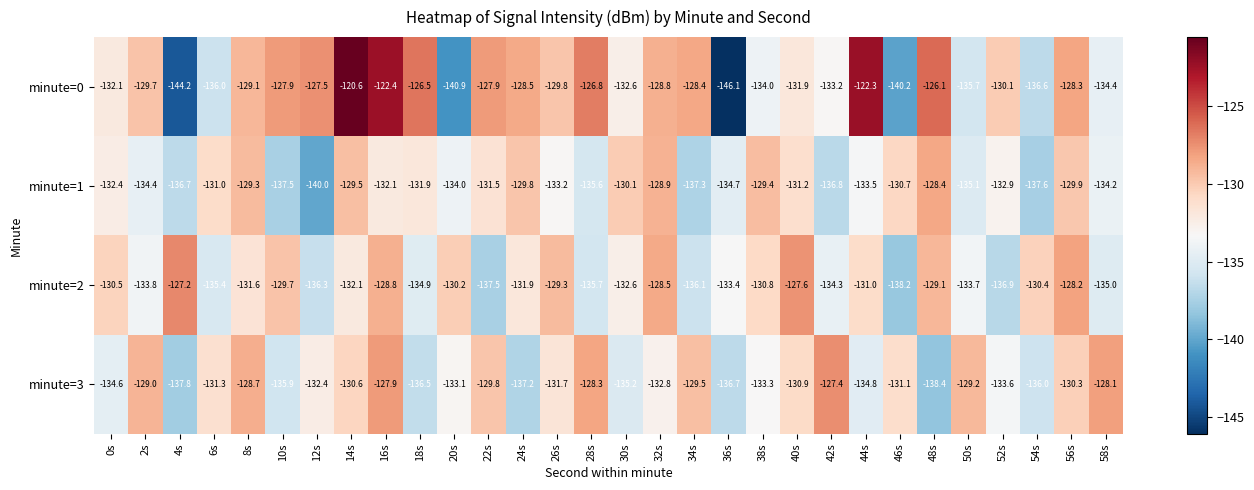

What is the sum of the minute=0 values at 24s and 52s?

-258.6